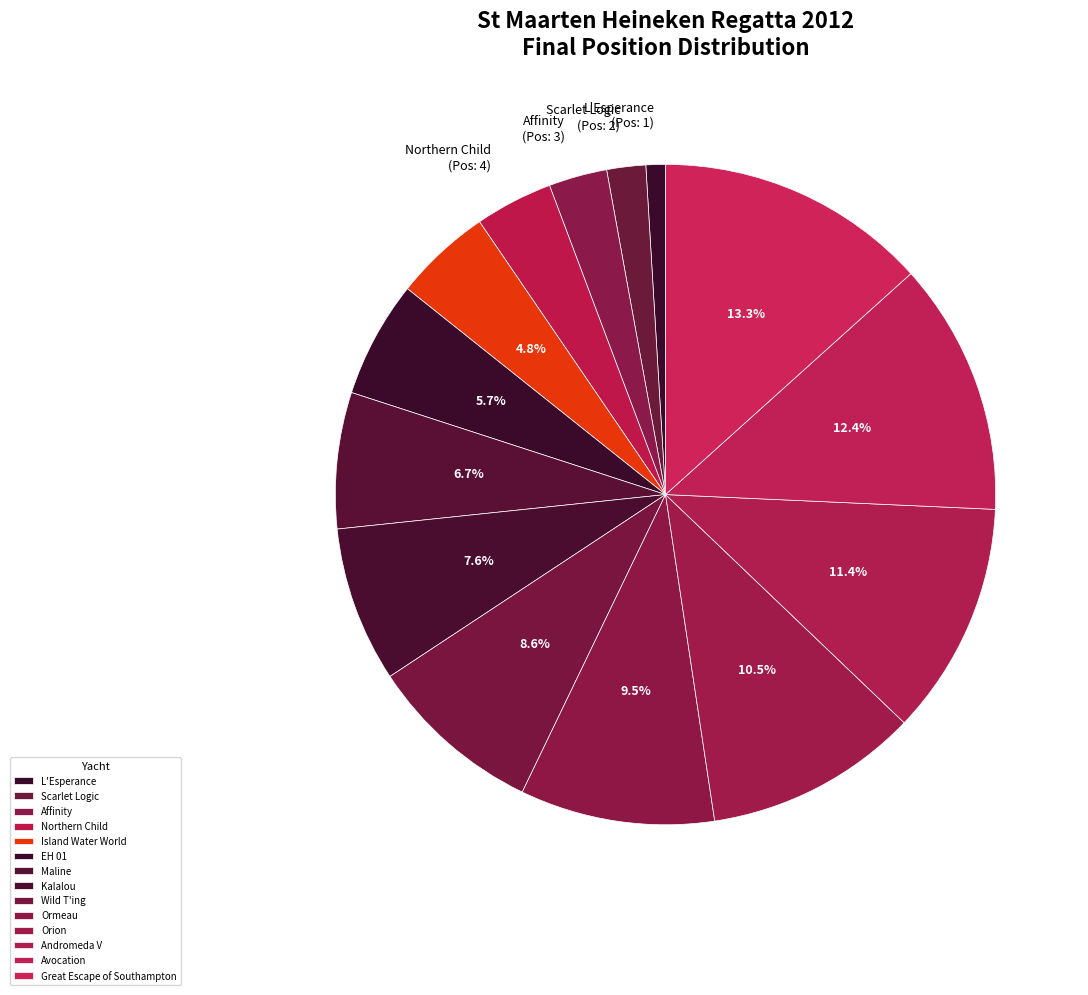

Is it true that EH 01 is 21% of the pie?

False